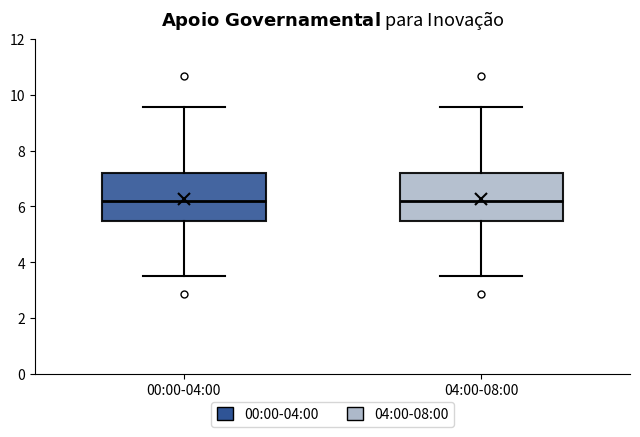

Where is the lower edge of the box for 04:00-08:00 on the y-axis? The values are not printed on the chart, so give them approximately, as read against the axis.

5.4